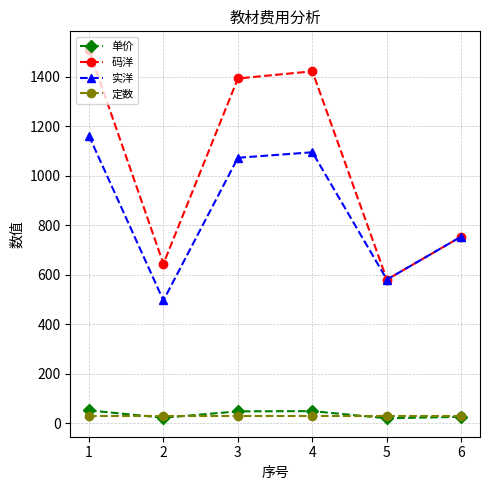

What is the difference between the highest and lowest values at 4?

1392.0